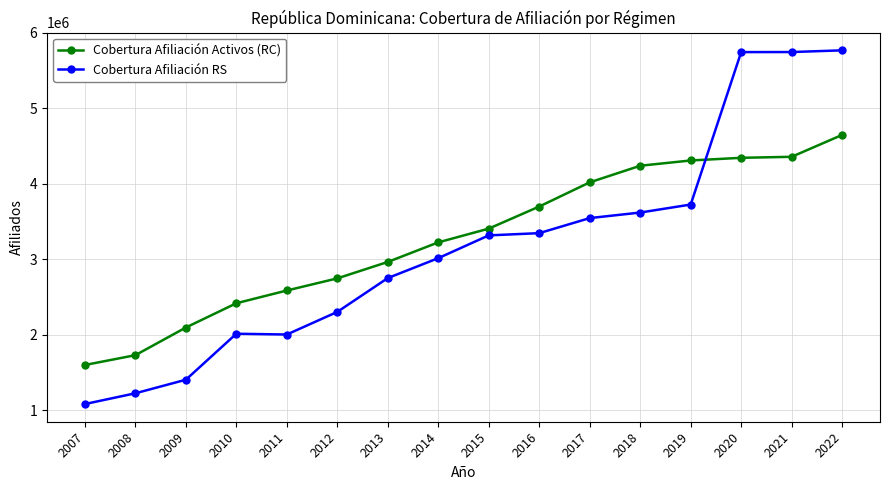

How many times do Cobertura Afiliación RS and Cobertura Afiliación Activos (RC) cross each other?

1